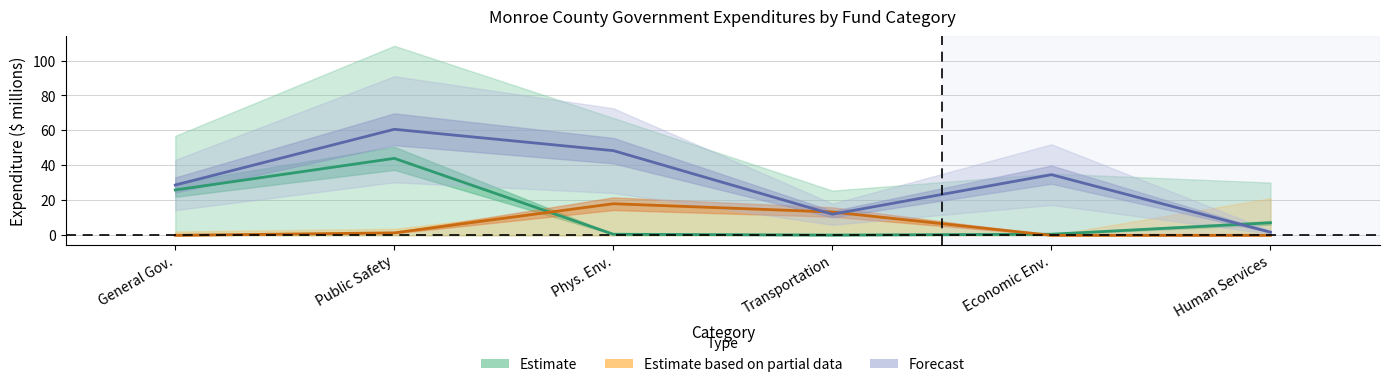

What is the lowest value of the Estimate series?

0.1